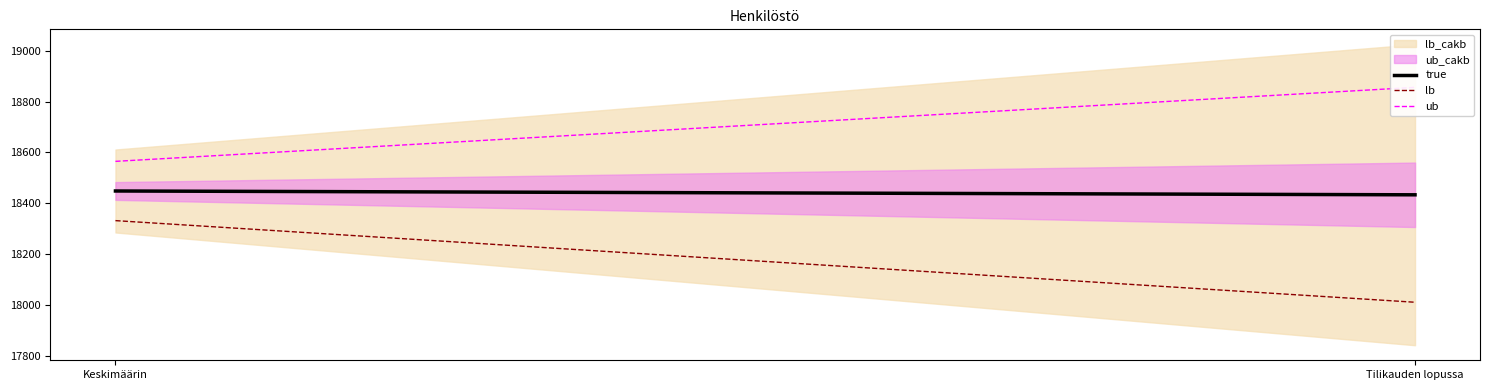

What is the sum of all lb values?

36343.0